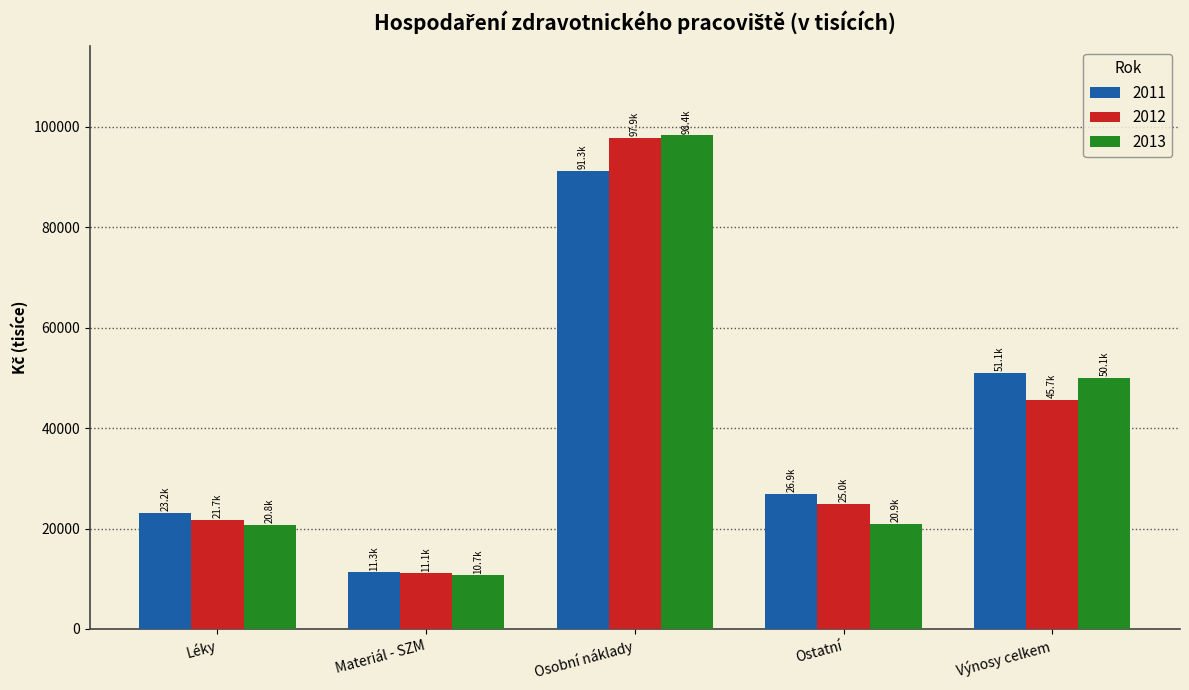

What is the label of the 5th bar from the right?

Léky